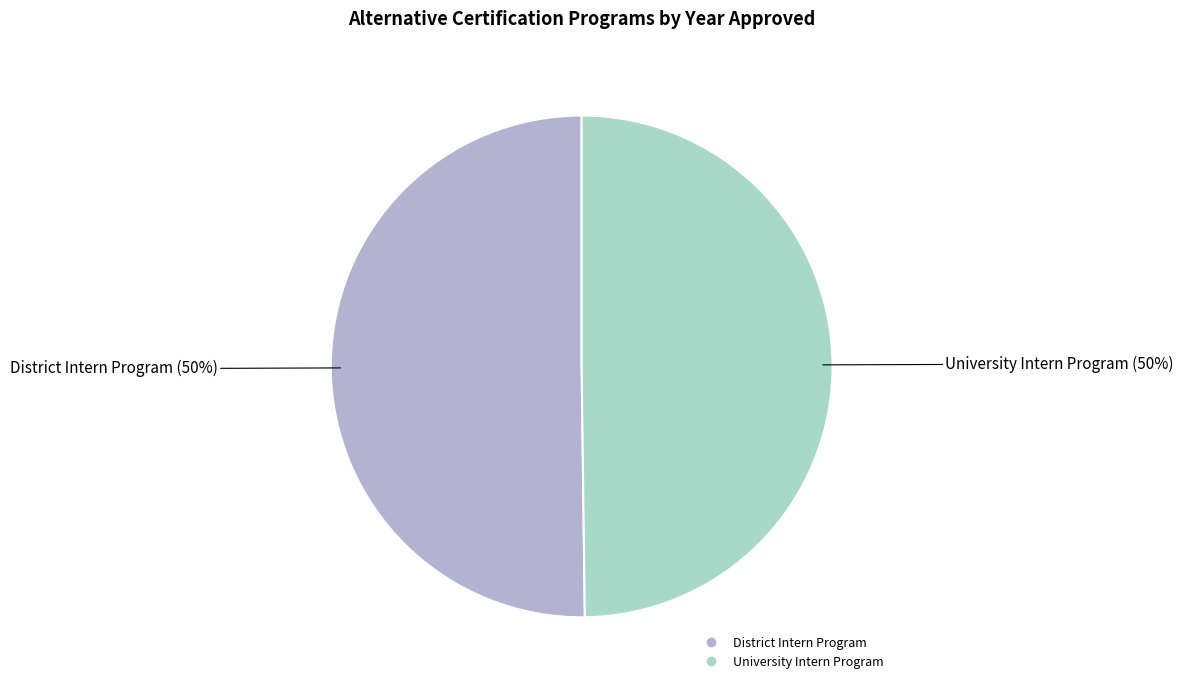

To the nearest percent, what is the average slice percentage?

50%